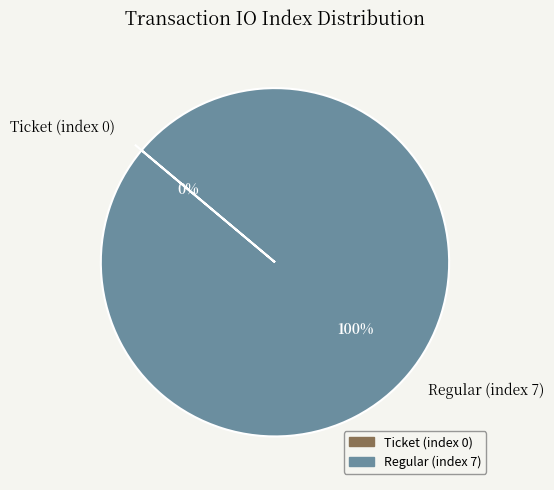

To the nearest percent, what is the combined percentage of Regular (index 7) and Ticket (index 0)?

100%